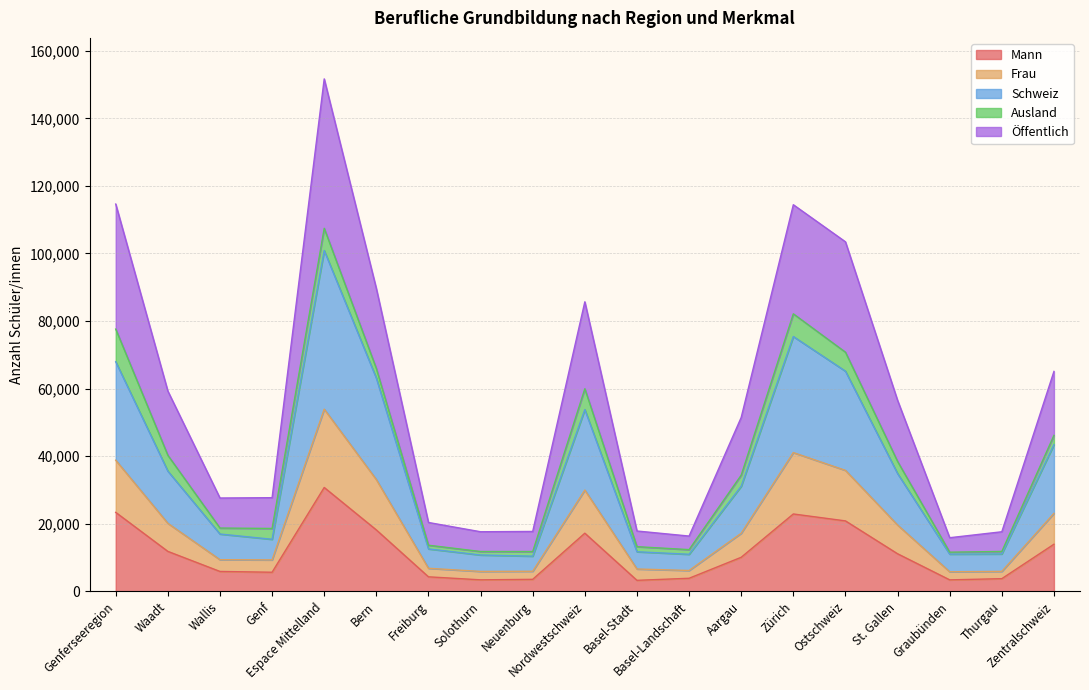

What are all the series names shown in the legend?

Mann, Frau, Schweiz, Ausland, Öffentlich